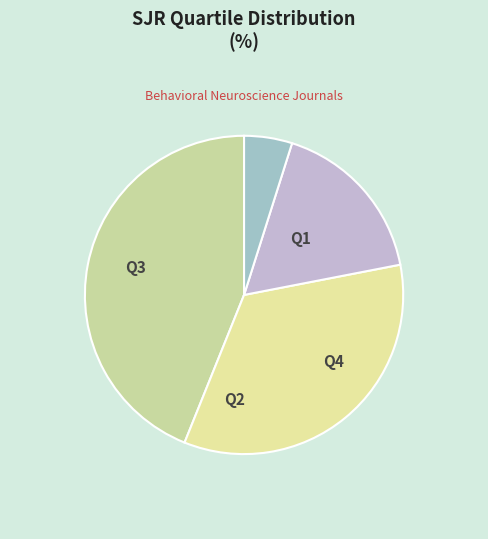

Count the number of slices in the pie.

4